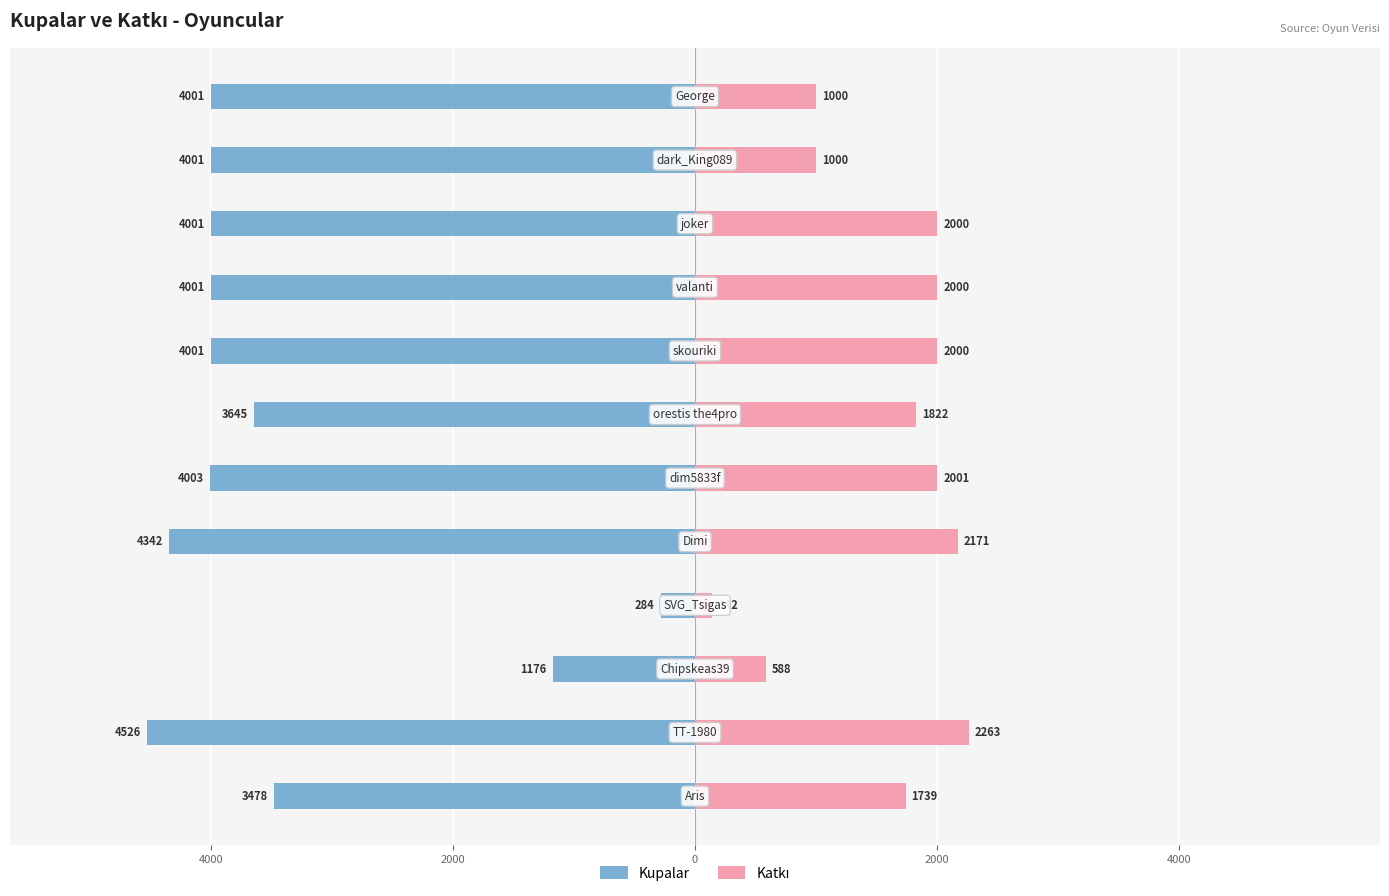

The Kupalar series shows -4001 at 9. True or false?

True